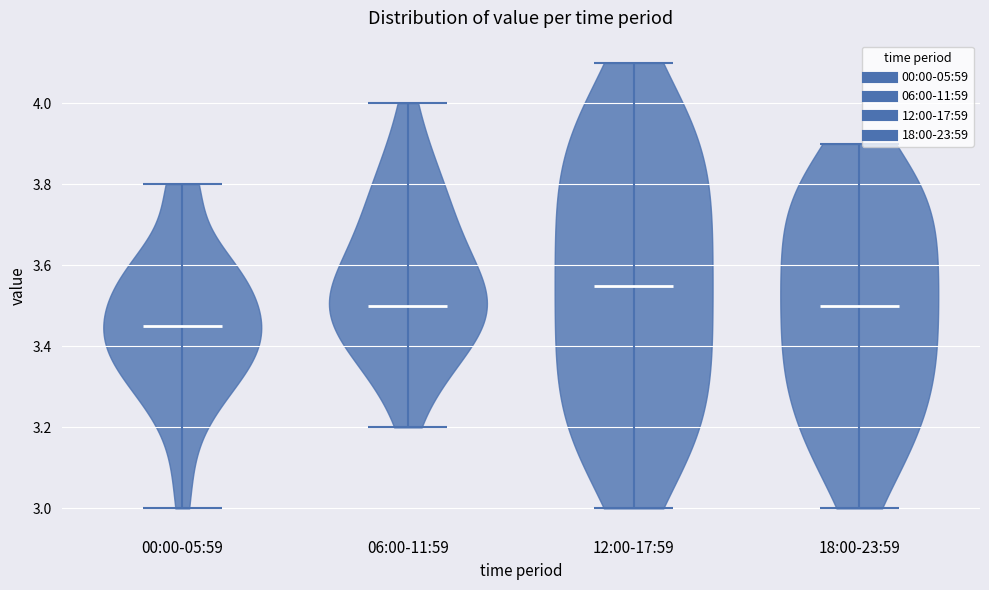

Reading left to right, read every violin against the y-axis: where its median line is, and the lowest and highest points it reaches. The values are not printed on the chart, so give them approximately, as read against the axis.

00:00-05:59: median line 3.46, lowest point 3.00, highest point 3.80
06:00-11:59: median line 3.50, lowest point 3.20, highest point 4.00
12:00-17:59: median line 3.56, lowest point 3.00, highest point 4.10
18:00-23:59: median line 3.50, lowest point 3.00, highest point 3.90